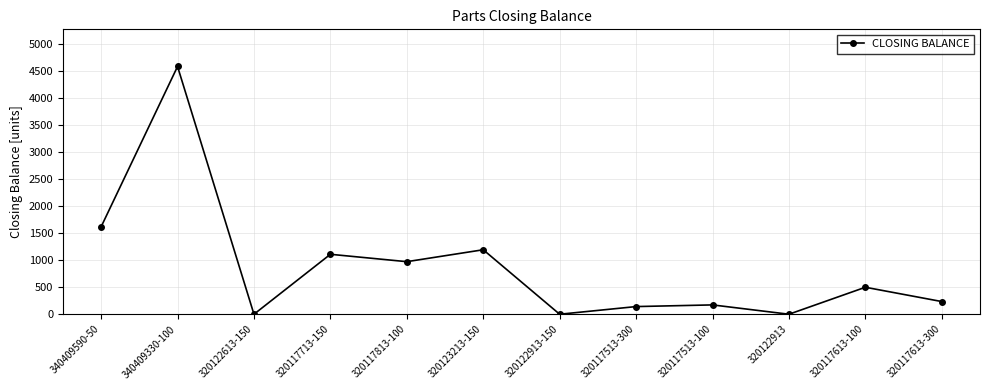

Is it true that the value at 320122913 is 0?

True